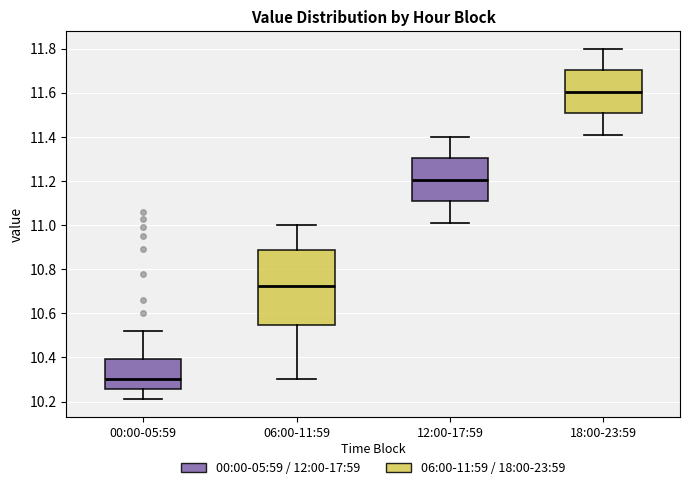

Reading left to right, read every box against the y-axis: the position of its median line, the range the box covers, and the ends of its whiskers. The values are not printed on the chart, so give them approximately, as read against the axis.

00:00-05:59: median 10.30, box 10.26 to 10.40, whiskers 10.22 to 10.52
06:00-11:59: median 10.72, box 10.54 to 10.88, whiskers 10.30 to 11.00
12:00-17:59: median 11.20, box 11.10 to 11.30, whiskers 11.02 to 11.40
18:00-23:59: median 11.60, box 11.50 to 11.70, whiskers 11.42 to 11.80